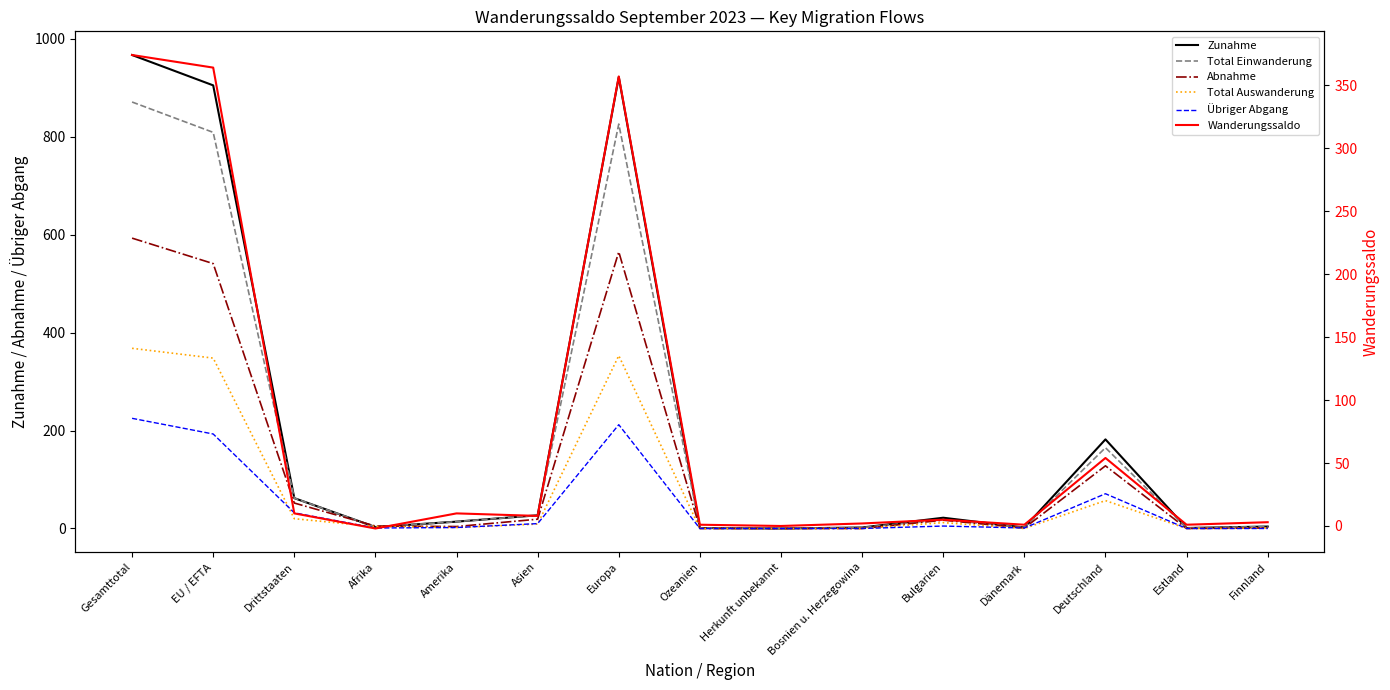

Reading left to right, list all the values displayed in this chart.

Zunahme: 967	905	62	3	14	27	922	1	0	2	22	2	182	1	4
Total Einwanderung: 871	809	62	3	14	27	826	1	0	2	18	2	165	1	4
Abnahme: 593	541	52	5	4	19	565	0	0	0	17	1	128	0	1
Total Auswanderung: 368	348	20	4	2	9	353	0	0	0	12	0	57	0	1
Übriger Abgang: 225	193	32	1	2	10	212	0	0	0	5	1	71	0	0
Wanderungssaldo: 374	364	10	-2	10	8	357	1	0	2	5	1	54	1	3